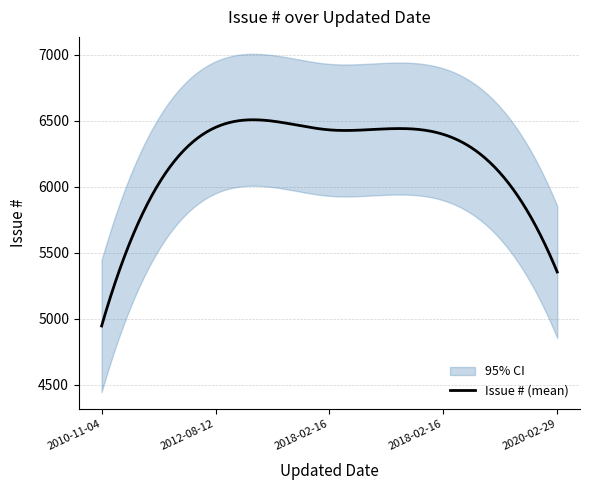

True or false: the data shows 10245 at 2018-02-16.

False